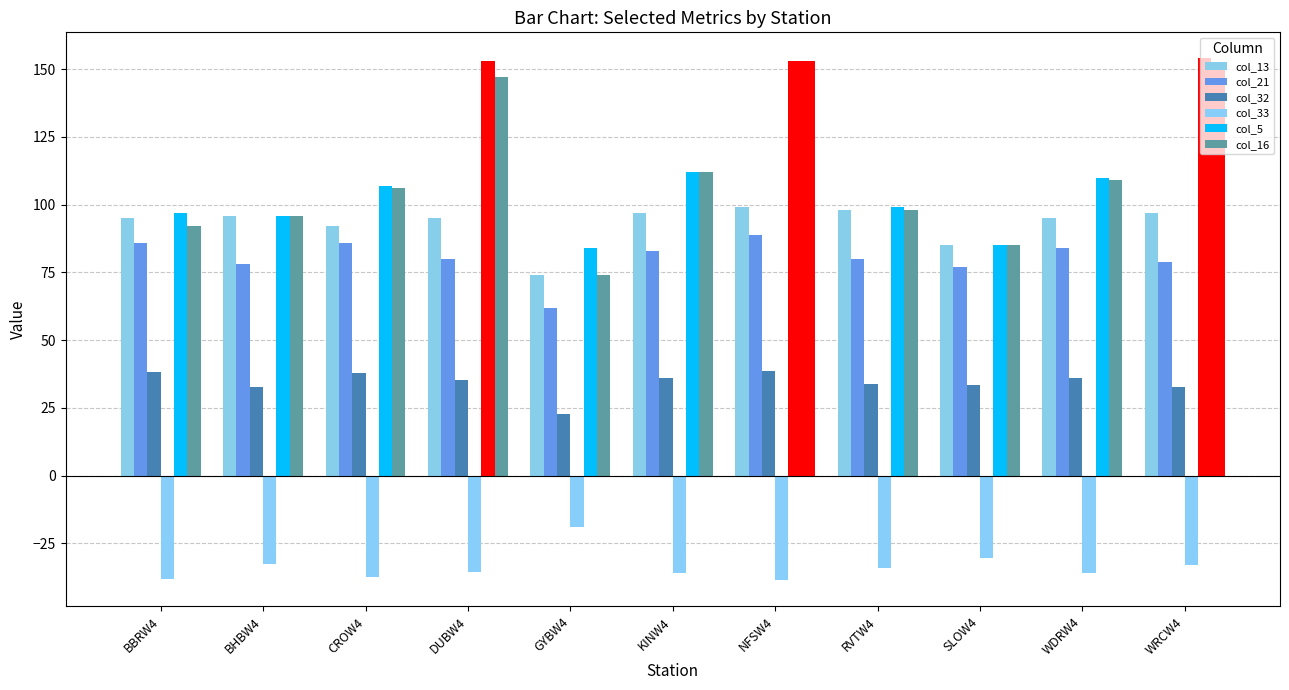

Read the col_13 value at RVTW4.

98.0